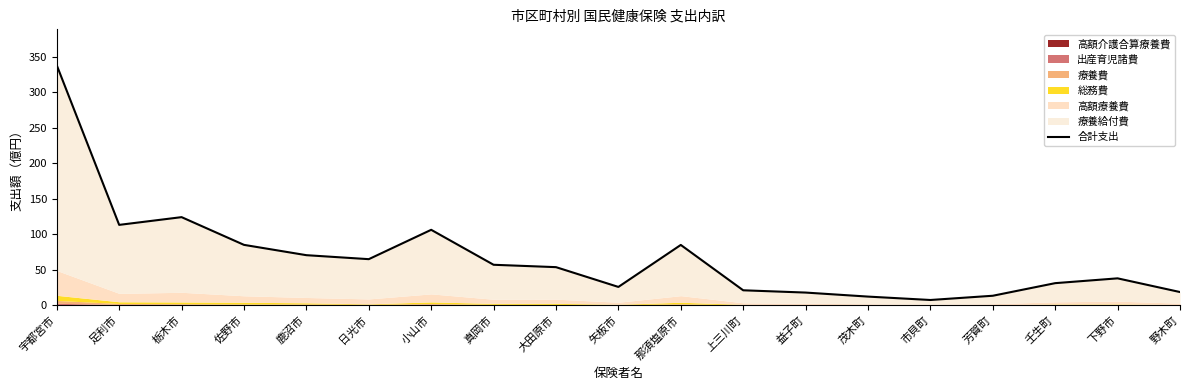

What position from the right is 足利市?

18